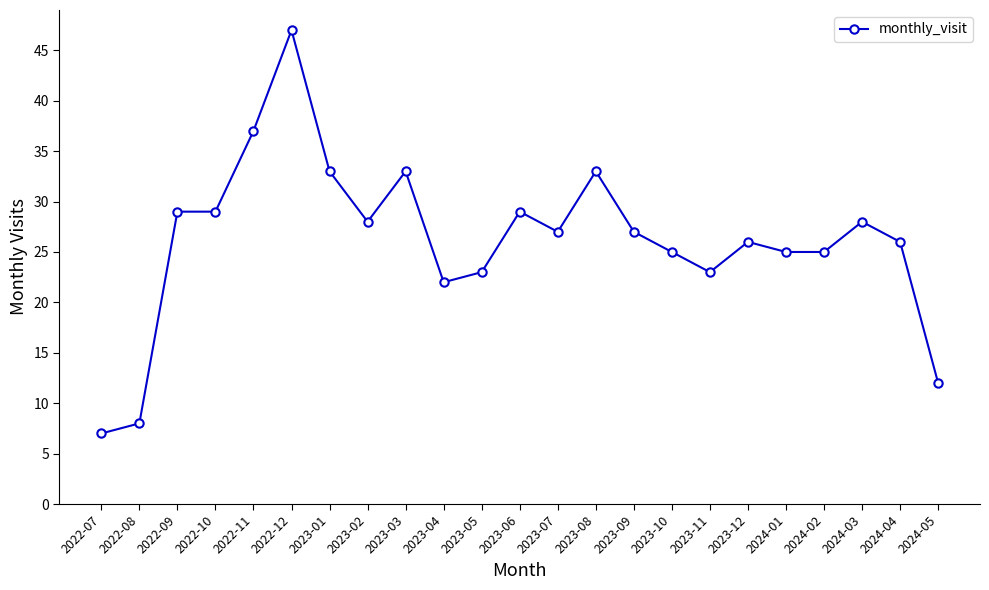

True or false: there are more than 1 points higher than both neighbors.

True